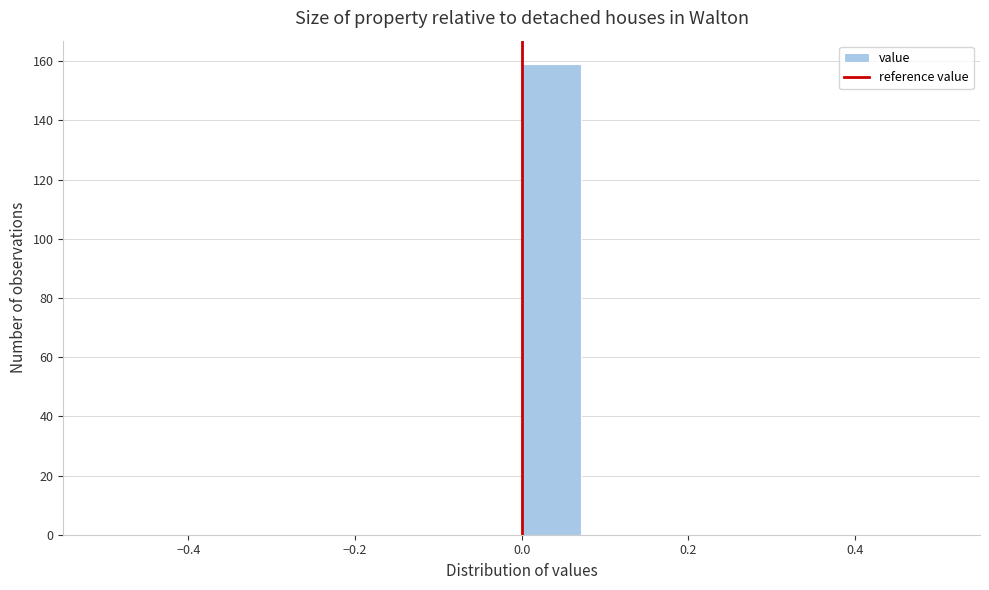

Read against the x-axis, roughly where is the centre of the tallest bar?

0.04